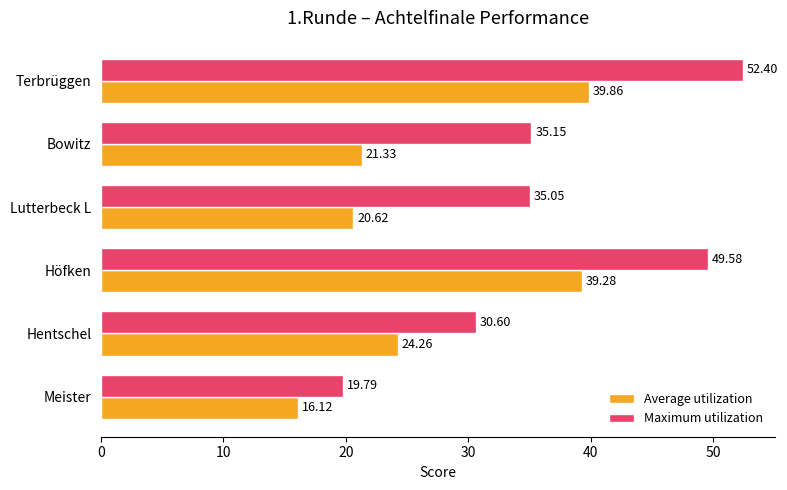

Which series has the largest range (max minus min)?

Maximum utilization